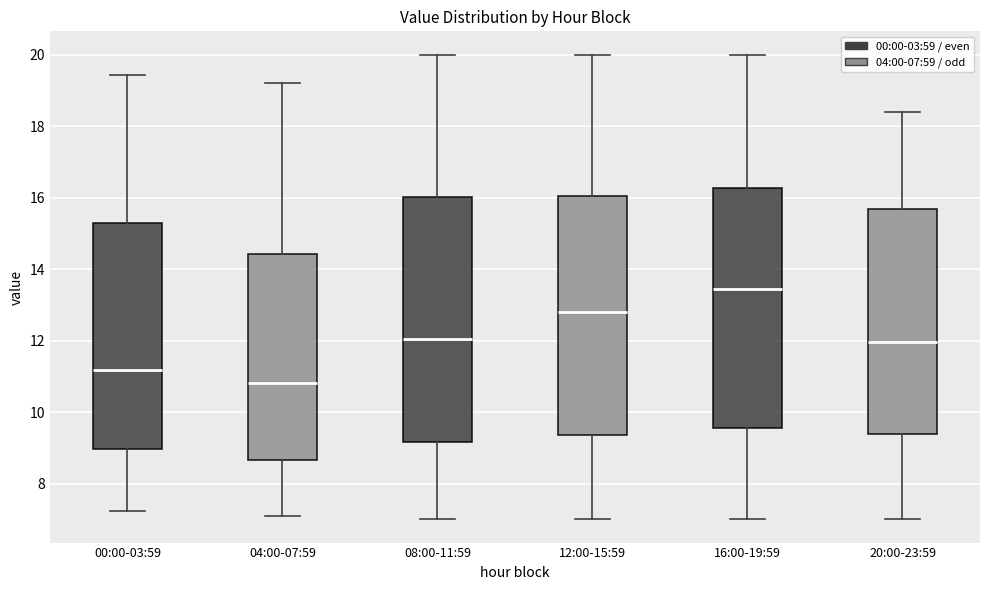

Where is the lower edge of the box for 04:00-07:59 on the y-axis? The values are not printed on the chart, so give them approximately, as read against the axis.

8.6